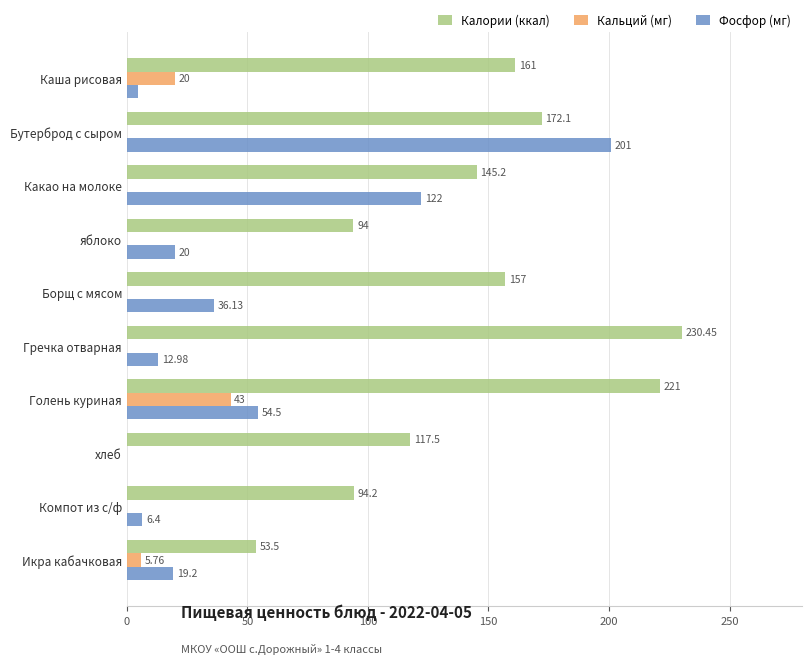

At which label does Калории (ккал) reach its peak?

Гречка отварная